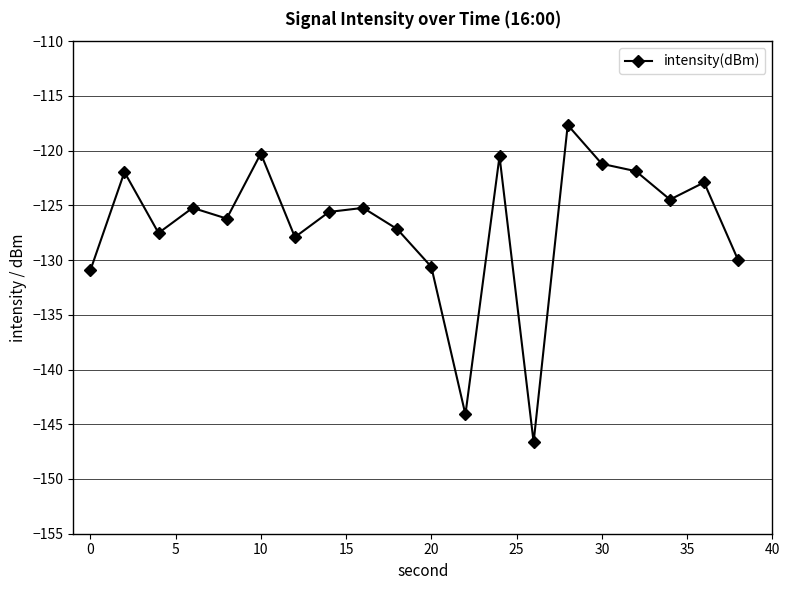

How many data points are above -125?

8